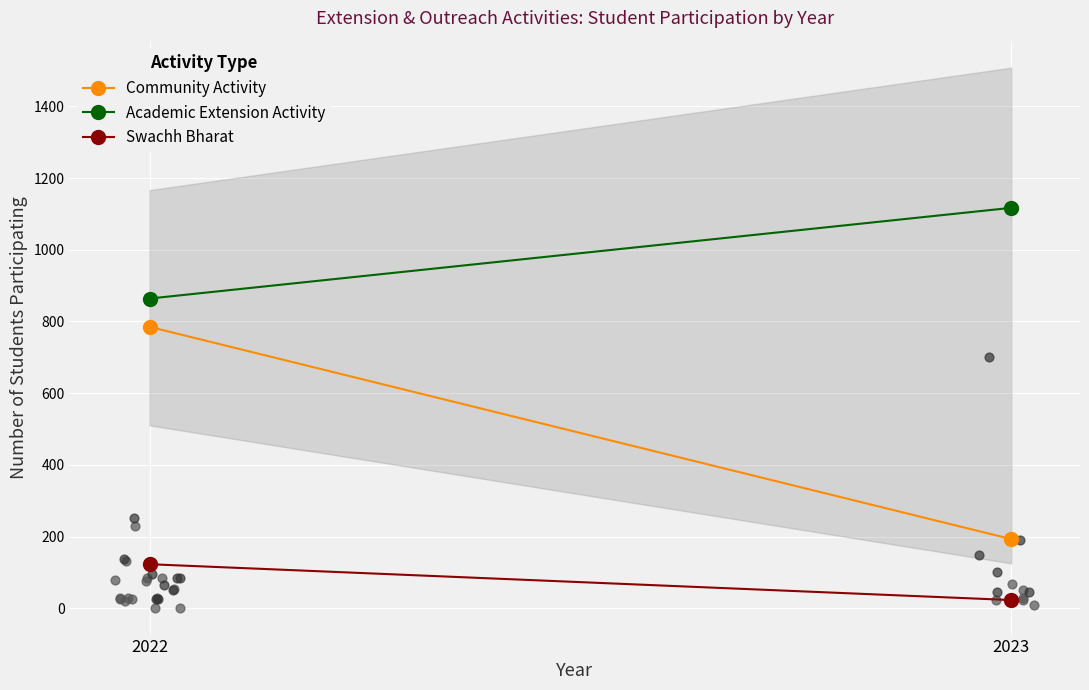

Is the value of Academic Extension Activity at 2023 greater than the value of Community Activity at 2023?

Yes